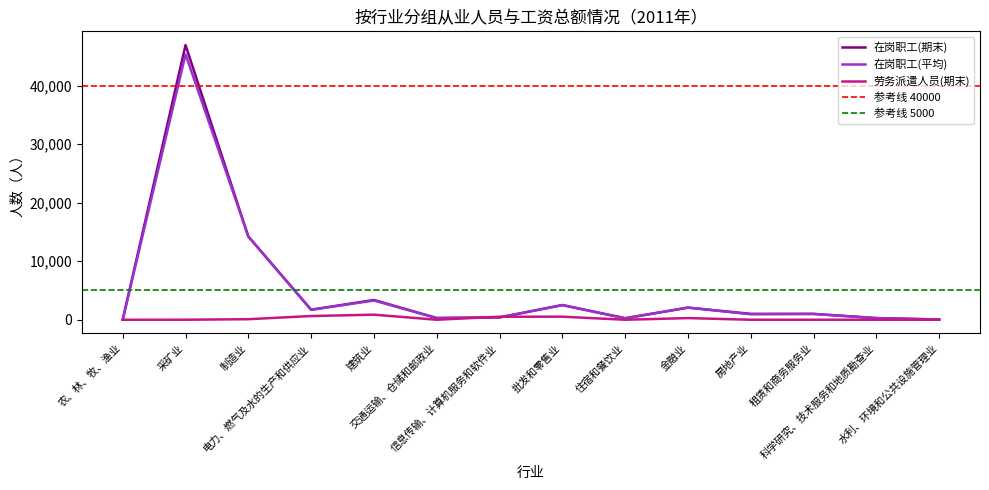

Rank the series at 电力、燃气及水的生产和供应业 from lowest to highest value.

劳务派遣人员(期末), 在岗职工(平均), 在岗职工(期末)